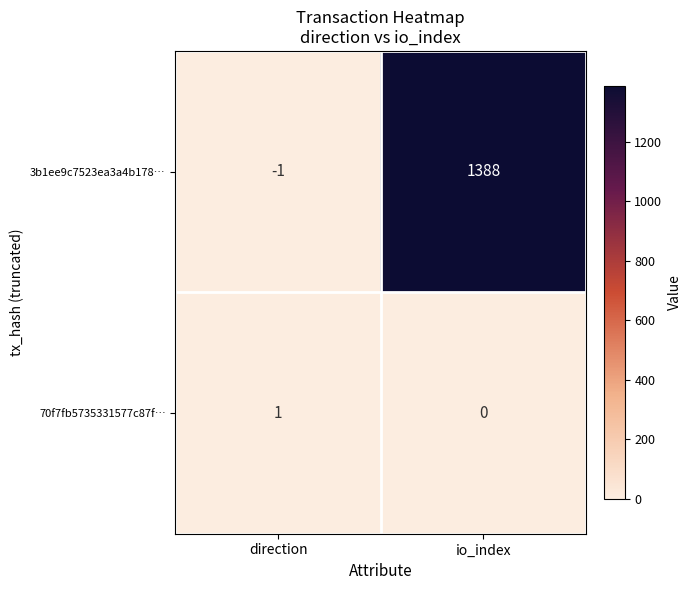

How many data points does each series have?

2